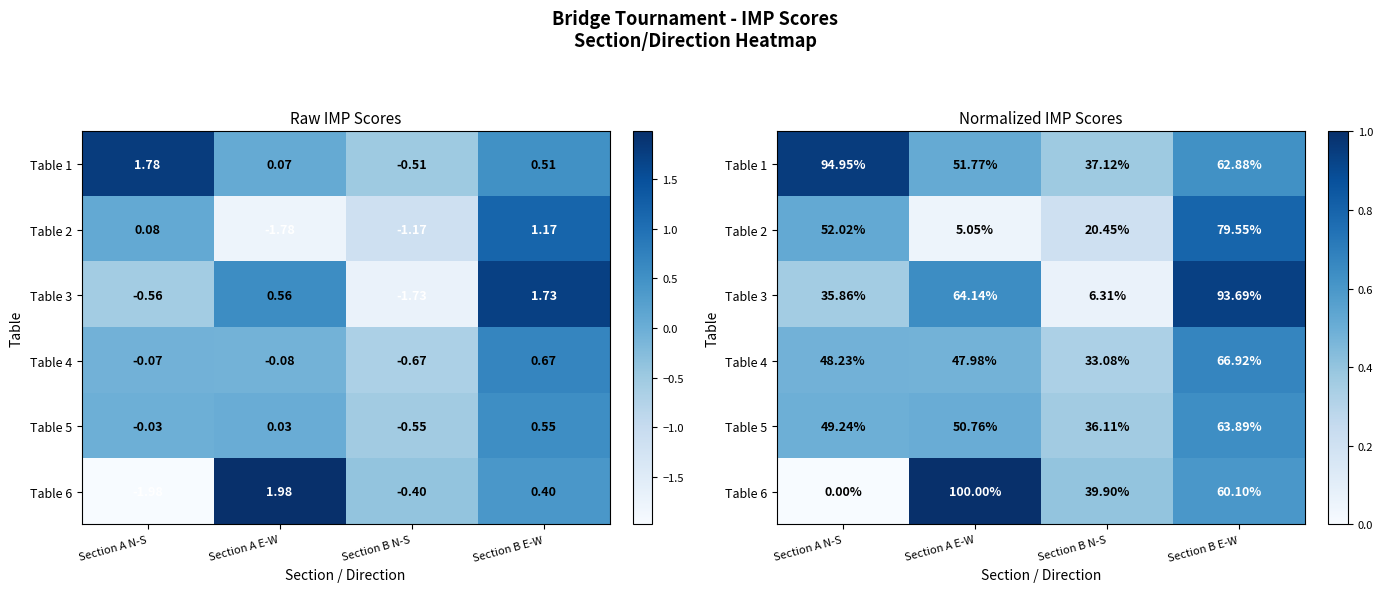

At which category is the sum across all series the highest?

Section B E-W